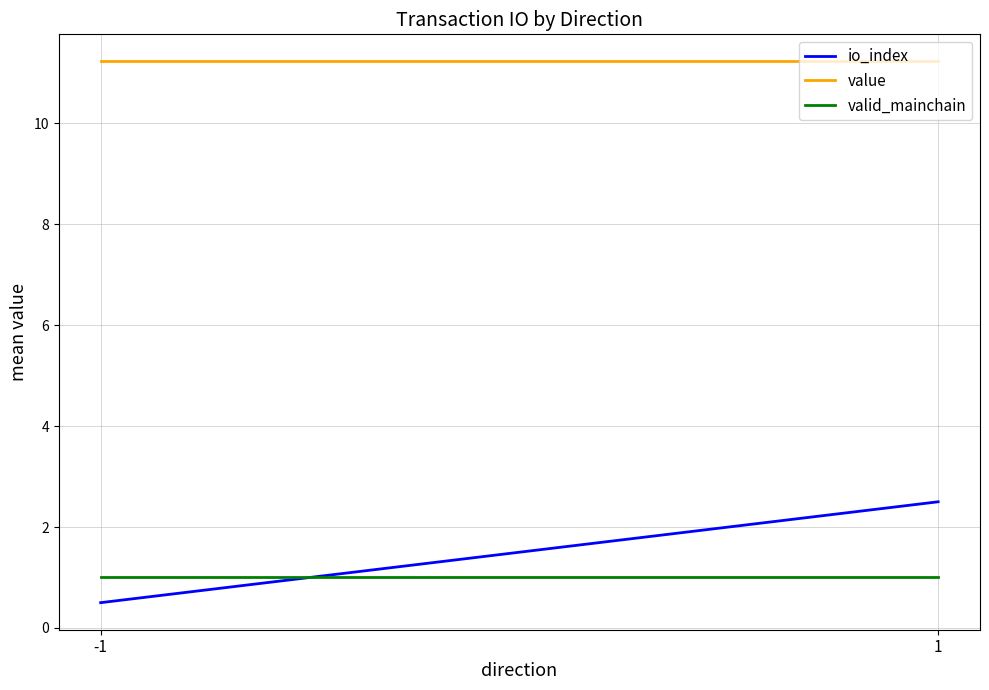

Does the chart display data point markers on the line(s)?

No